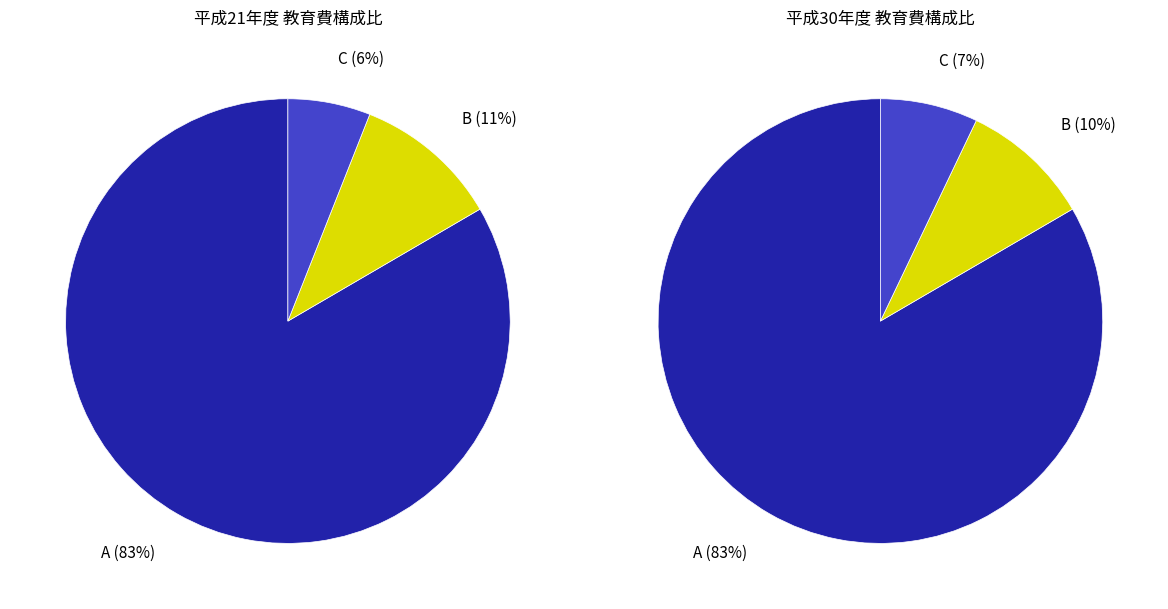

To the nearest percent, what is the average slice percentage?

33%